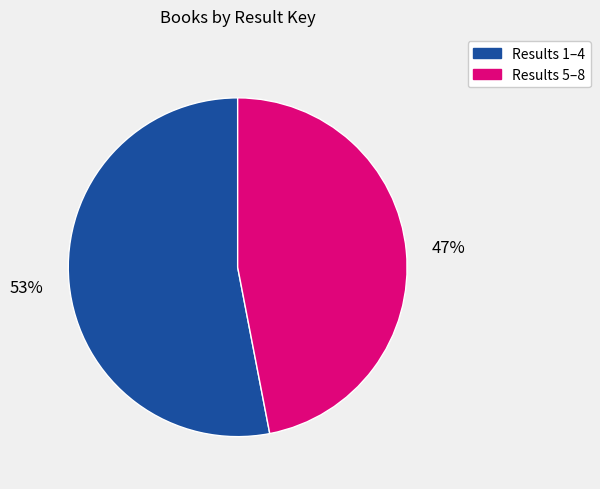

Is there a majority slice in this chart?

Yes